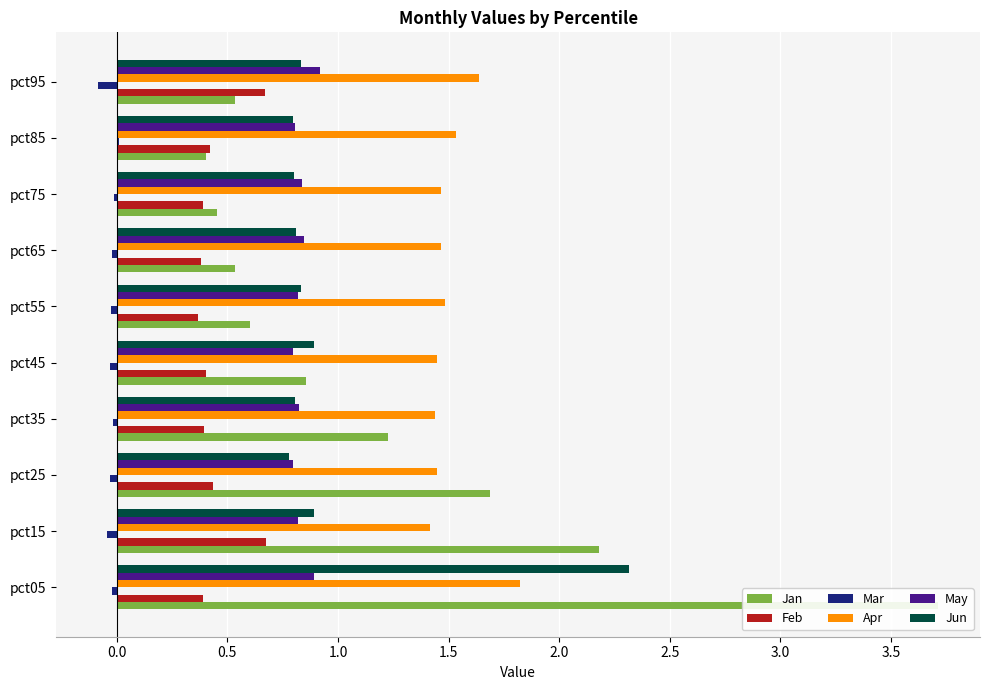

Which series has the largest total across all categories?

Apr